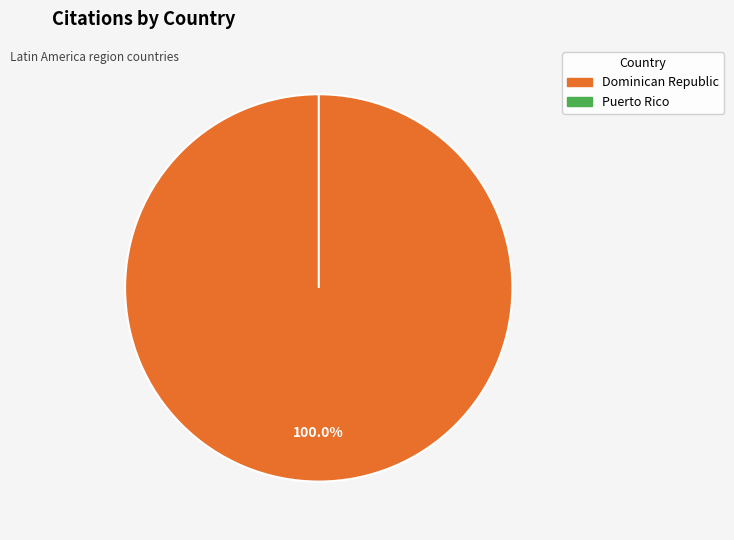

What percentage do Puerto Rico and Dominican Republic together represent?

100.0%